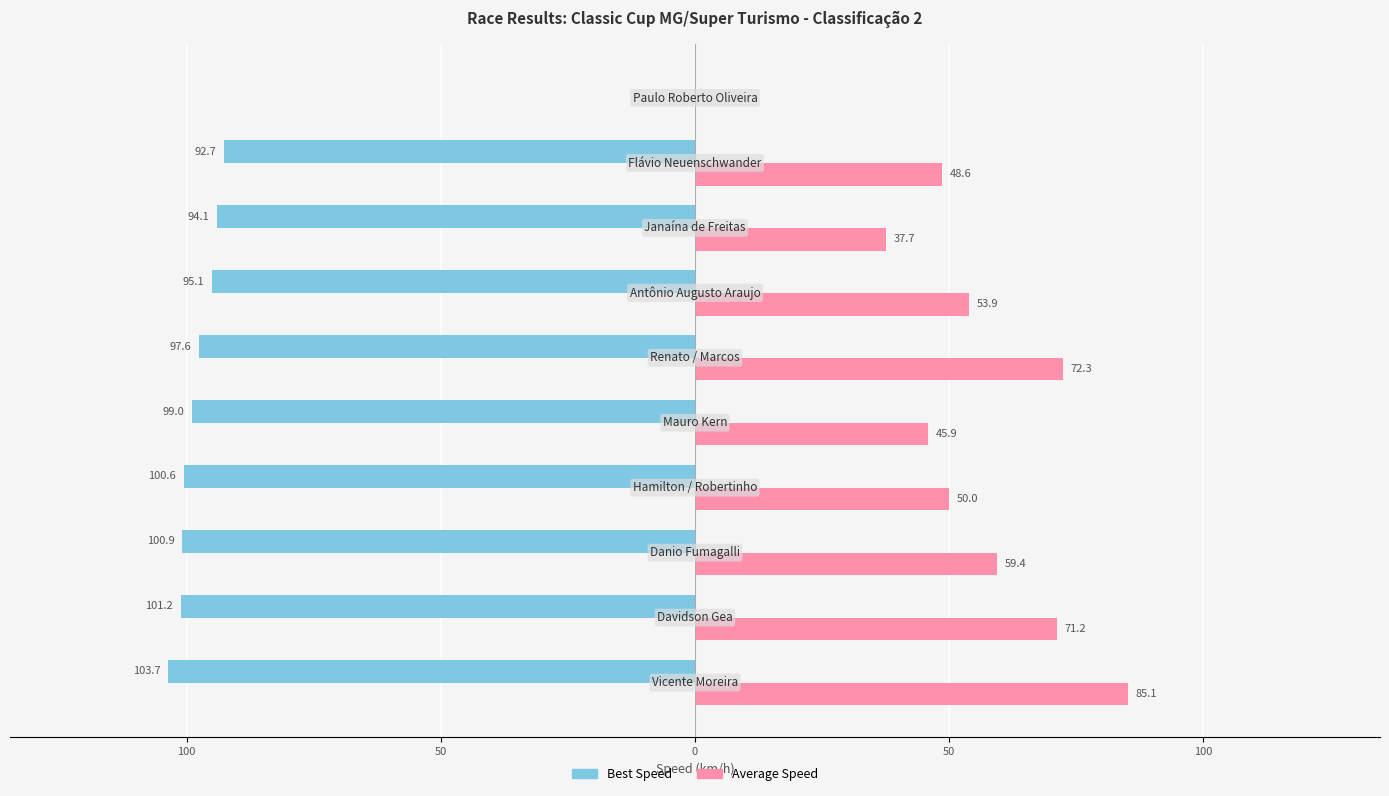

What is the average value of the Average Speed series?

52.4